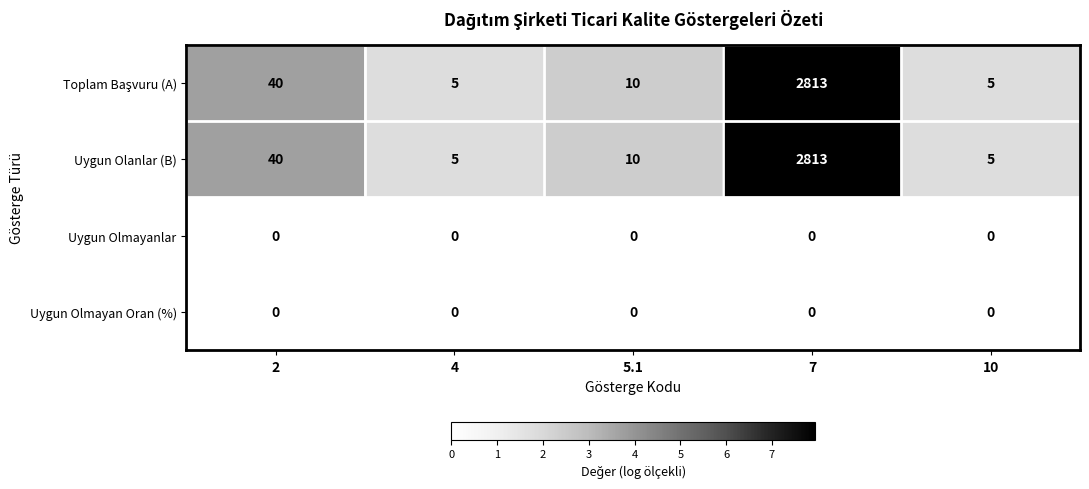

What is the spread (max minus min) of values at 7?

2813